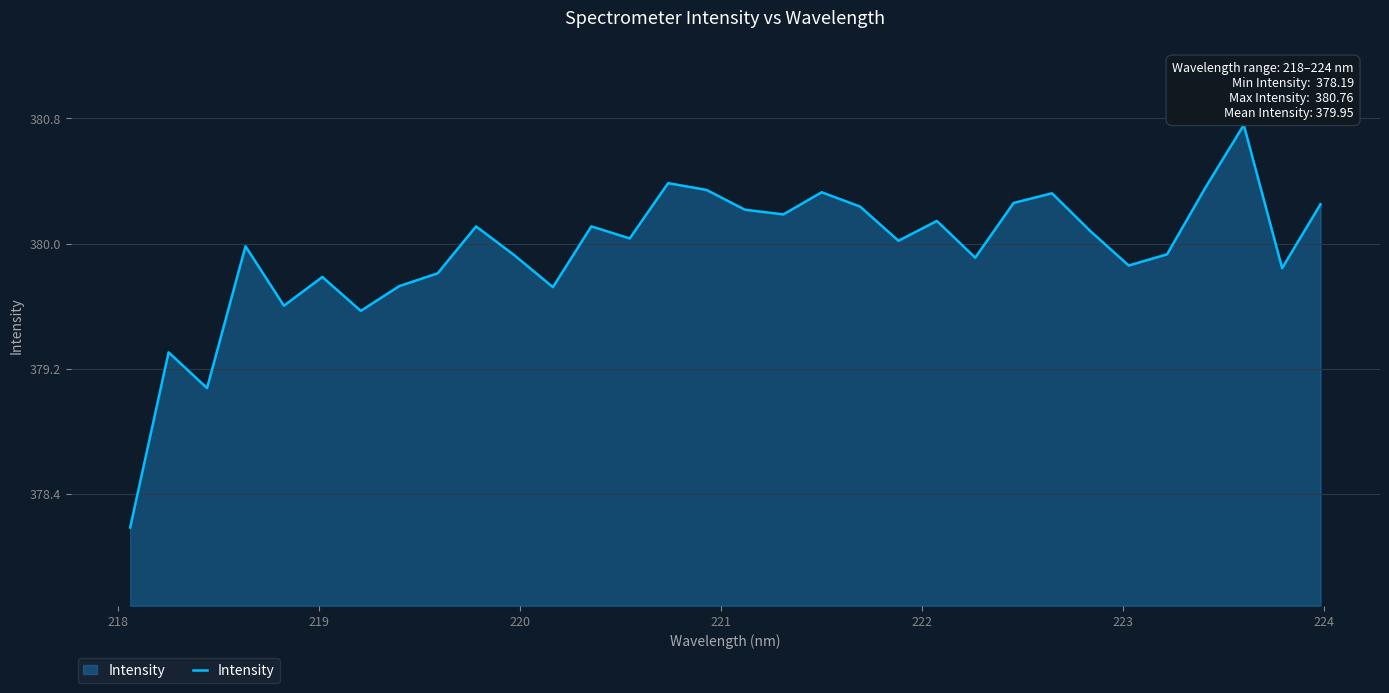

What is the smallest value displayed?

378.2